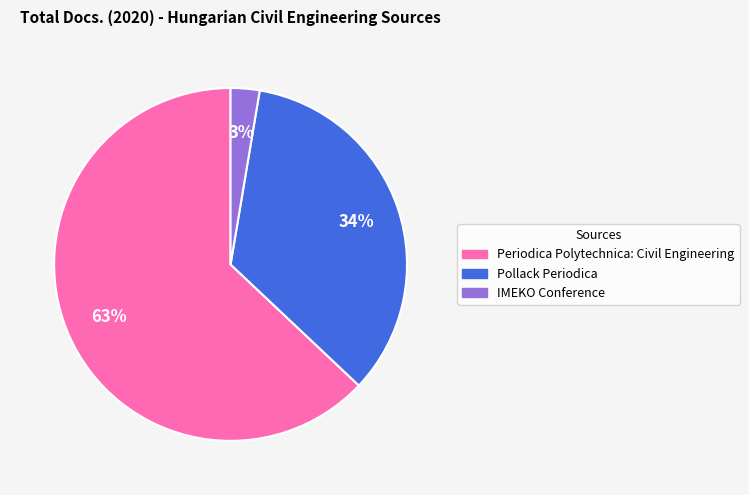

Is it true that Pollack Periodica is 24% of the pie?

False